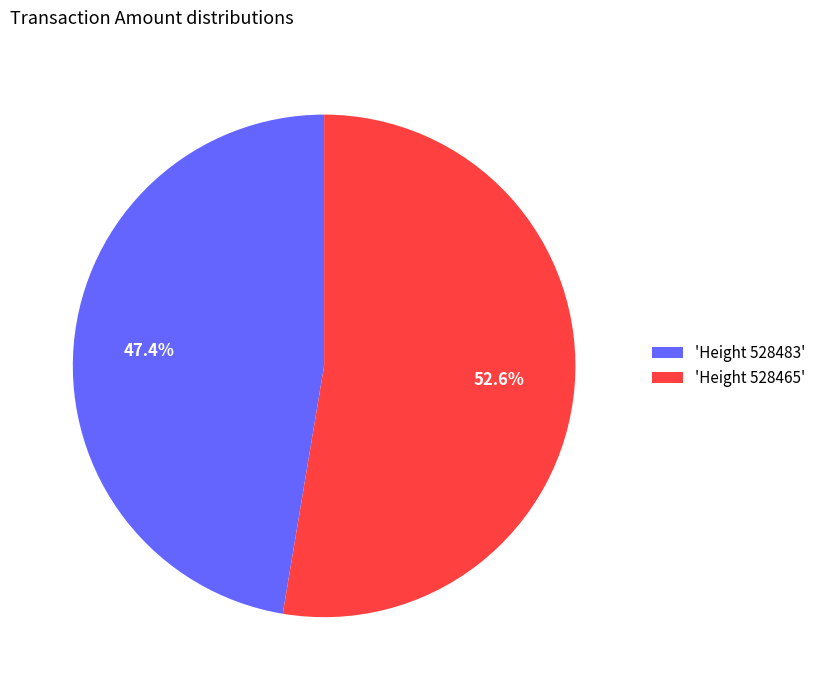

What is the majority slice?

'Height 528465'